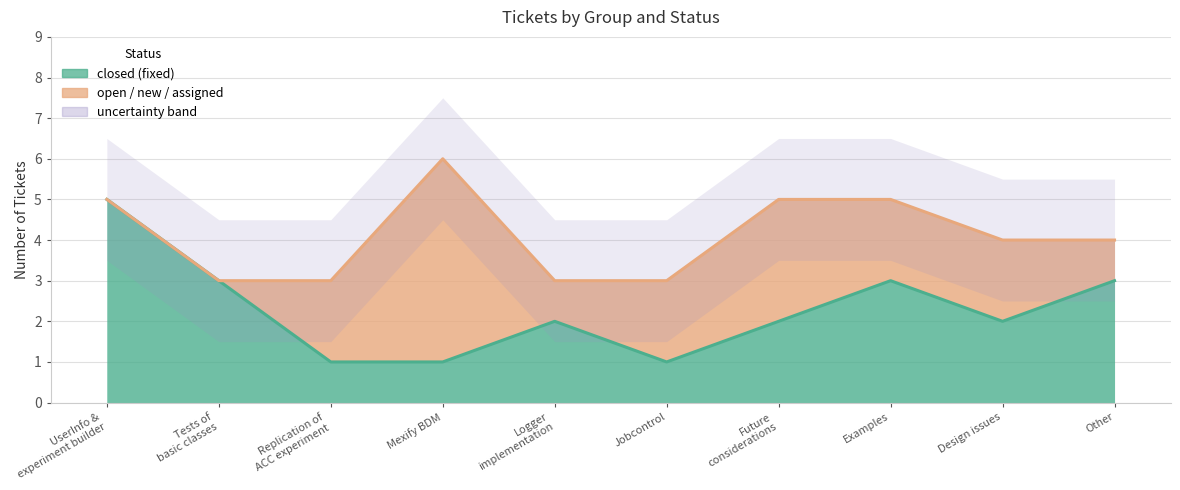

True or false: open/new/assigned has more than 1 interior local peaks.

False